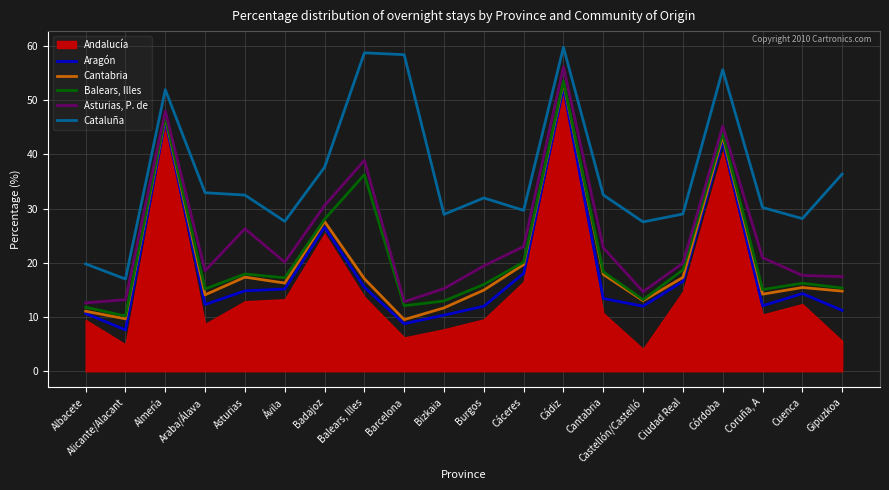

How many data points does each series have?

20